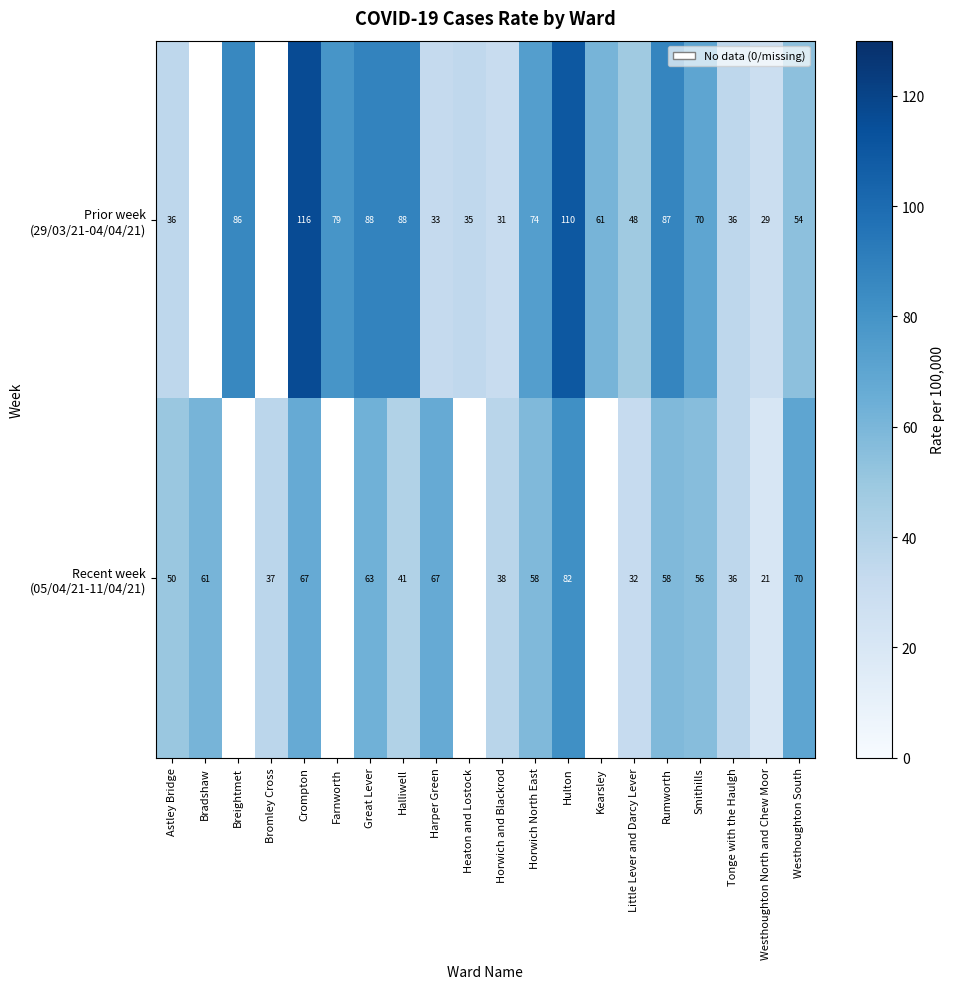

At which category is the sum across all series the highest?

Hulton